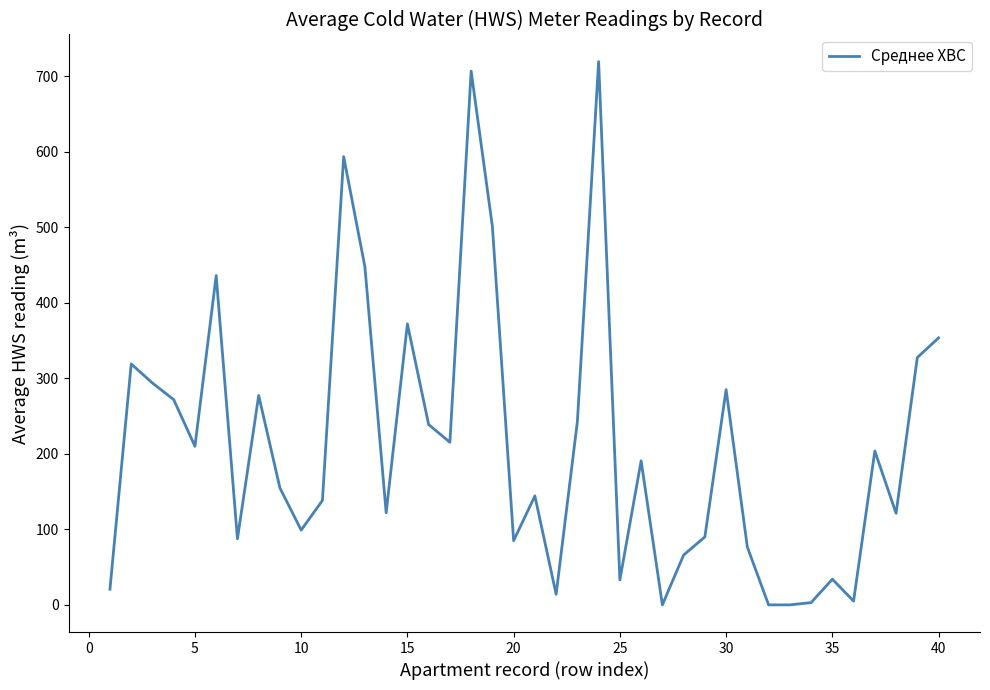

How many lines are shown in the chart?

1